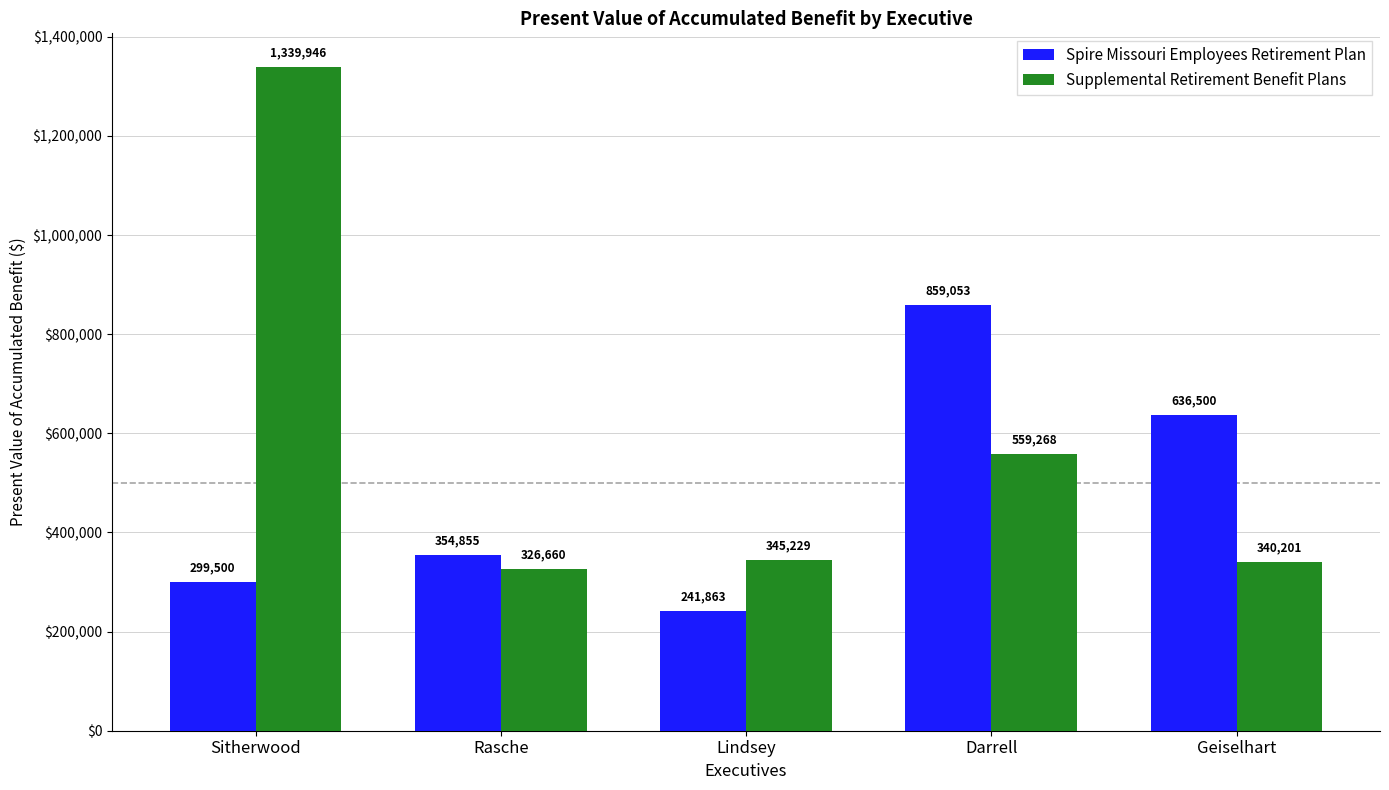

What is the label of the 2nd bar from the right?

Darrell